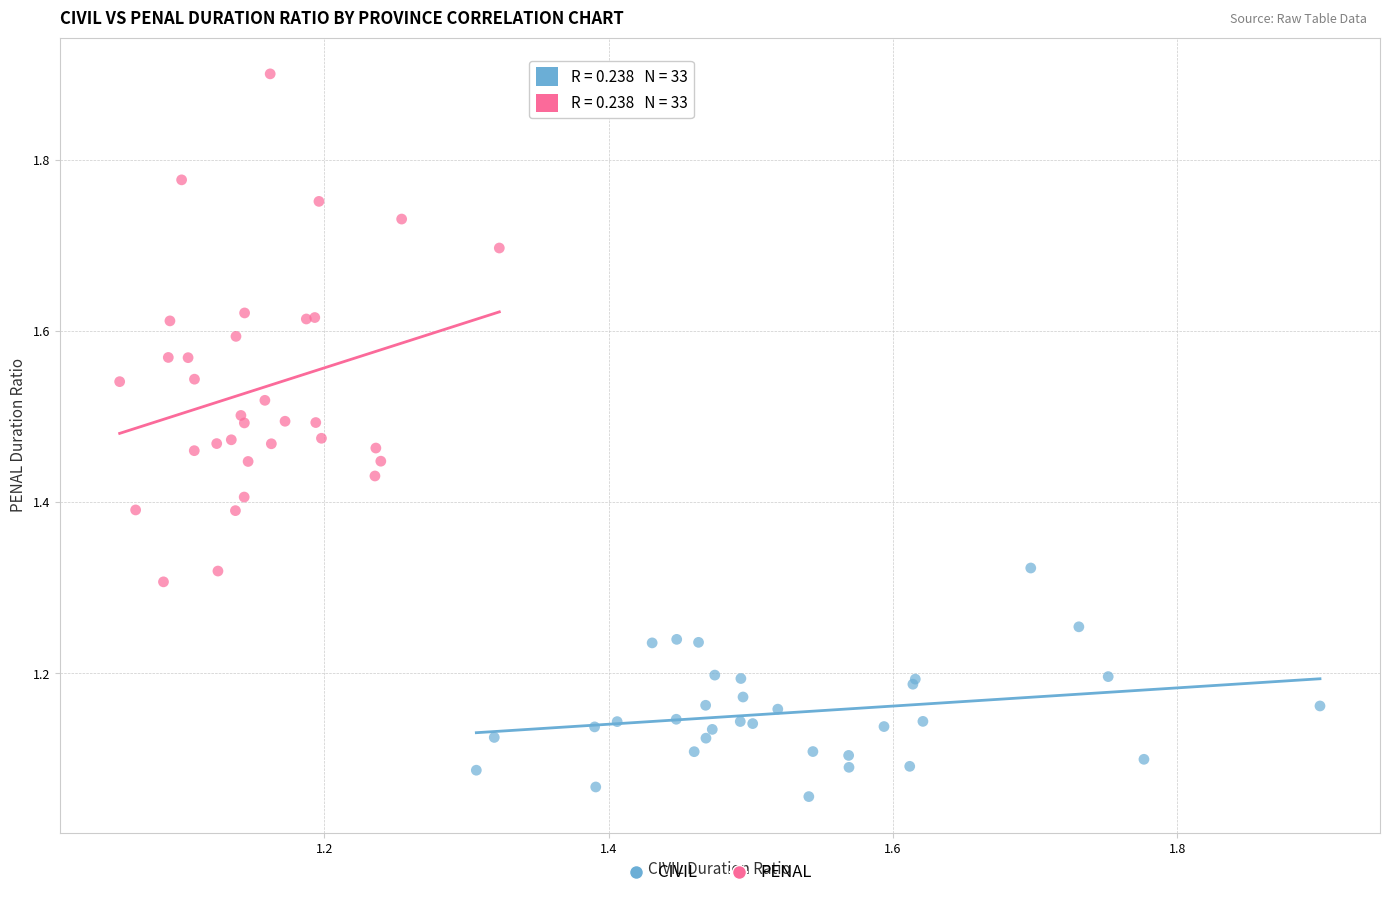

Which series reaches the minimum Y coordinate?

CIVIL